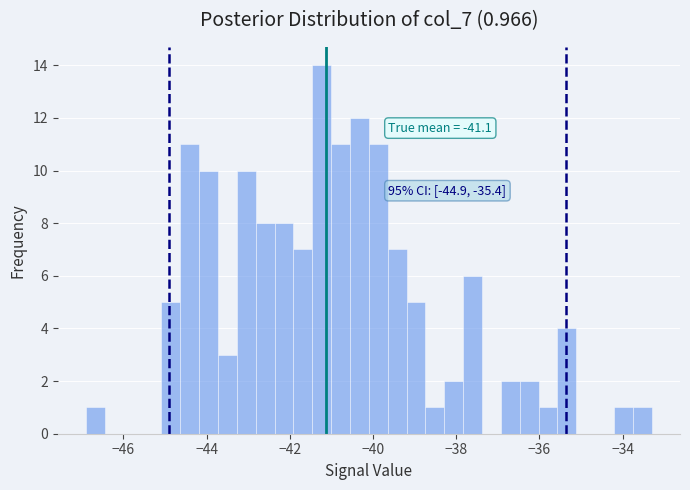

Around what value on the x-axis is the tallest bar? Give the approximate position of its centre, as read against the axis.

-41.2